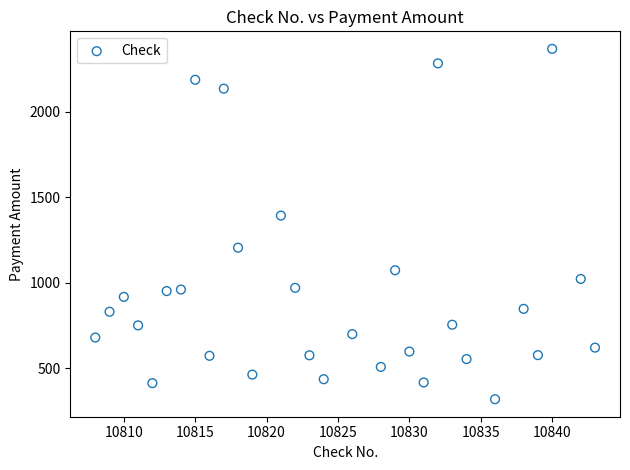

What is the range of Y values (max minus min)?

2051